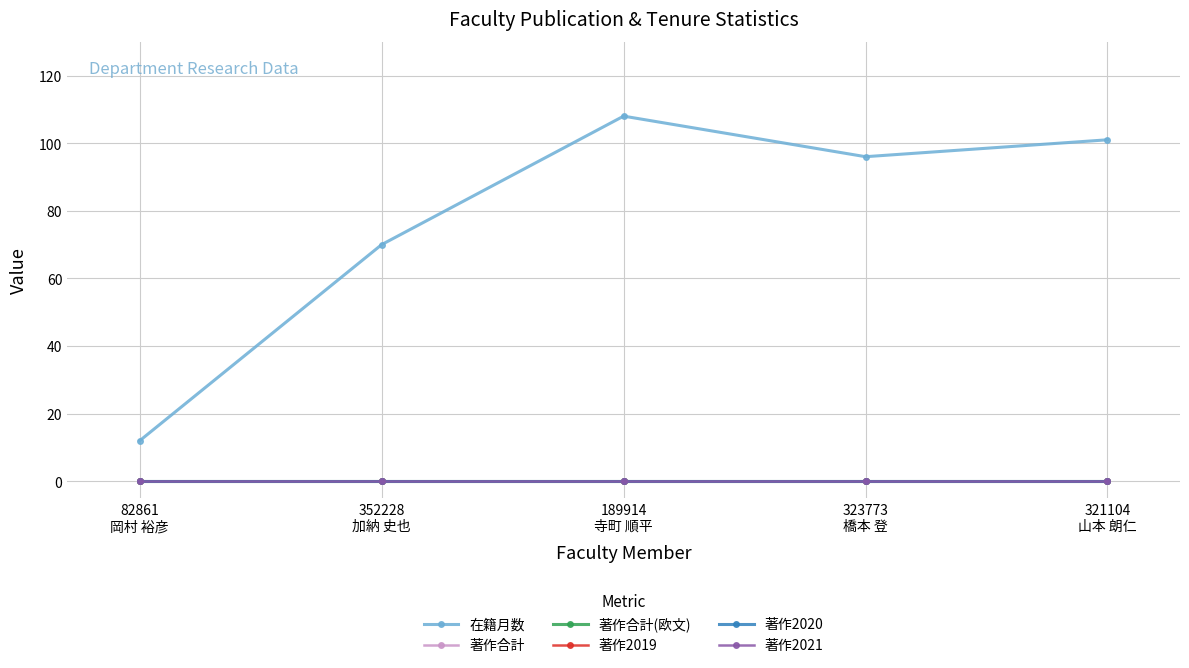

How many lines are shown in the chart?

6